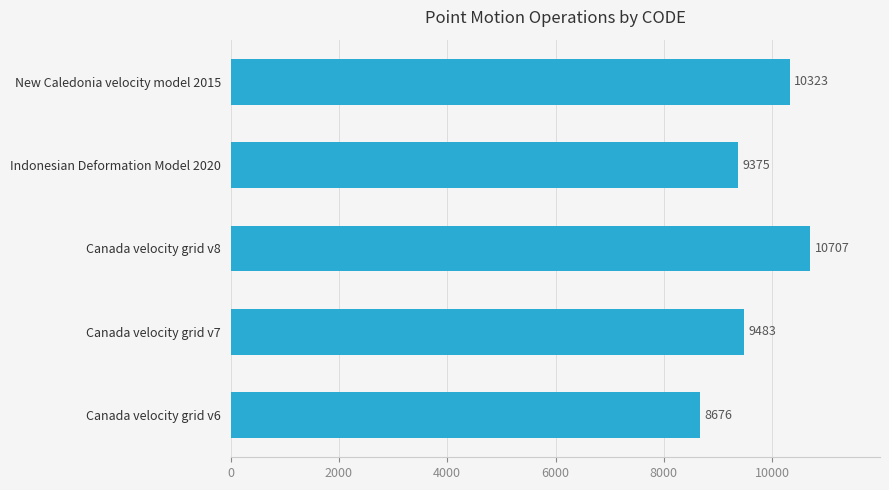

List the labels in order of value, smallest first.

Canada velocity grid v6, Indonesian Deformation Model 2020, Canada velocity grid v7, New Caledonia velocity model 2015, Canada velocity grid v8